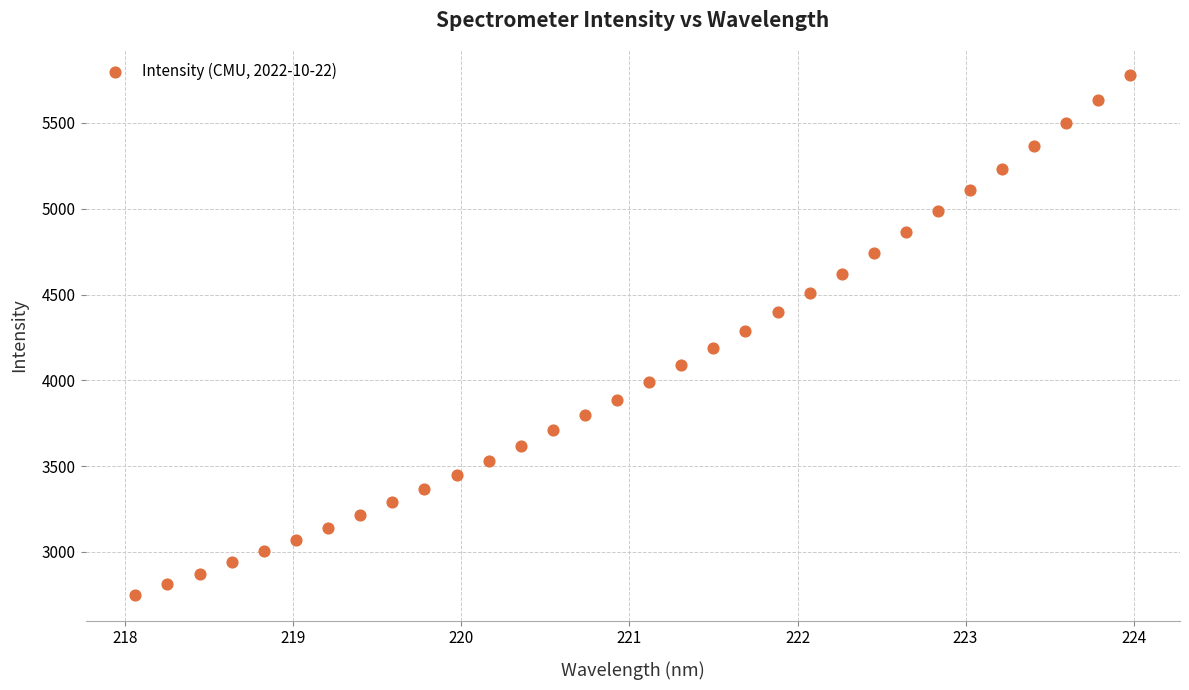

What is the range of Y values (max minus min)?

3026.8